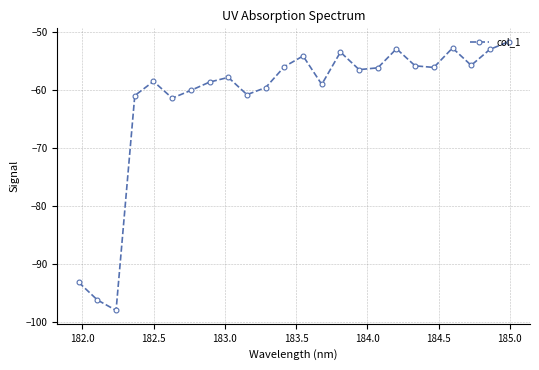

How many lines are shown in the chart?

1